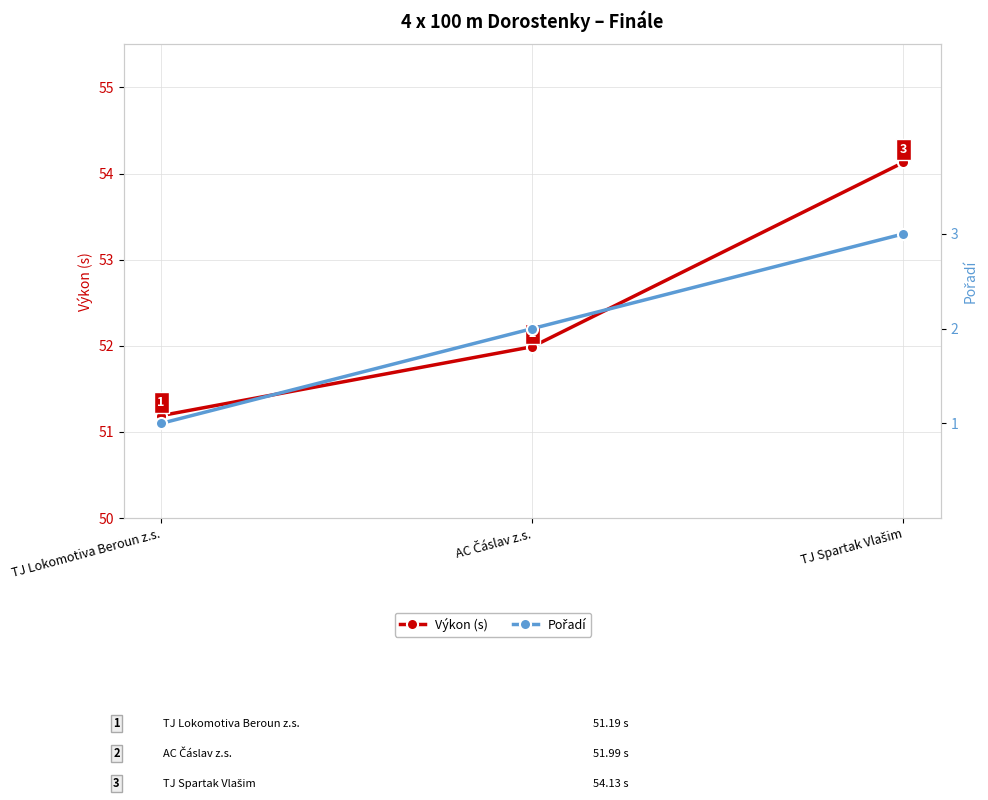

What is the maximum value for Pořadí?

3.0